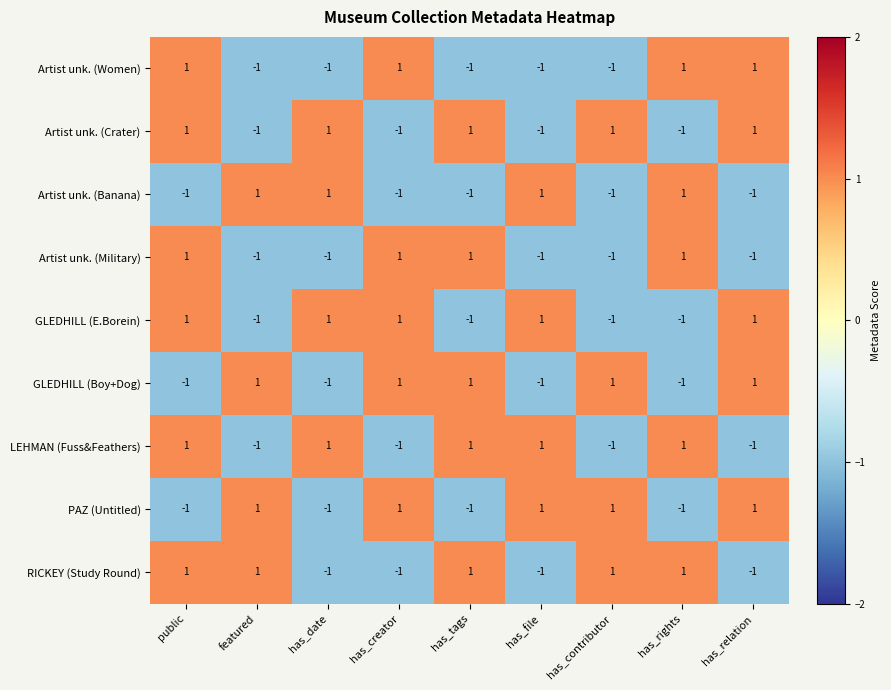

Is the value of RICKEY (Study Round) at has_creator greater than the value of Artist unk. (Military) at has_creator?

No